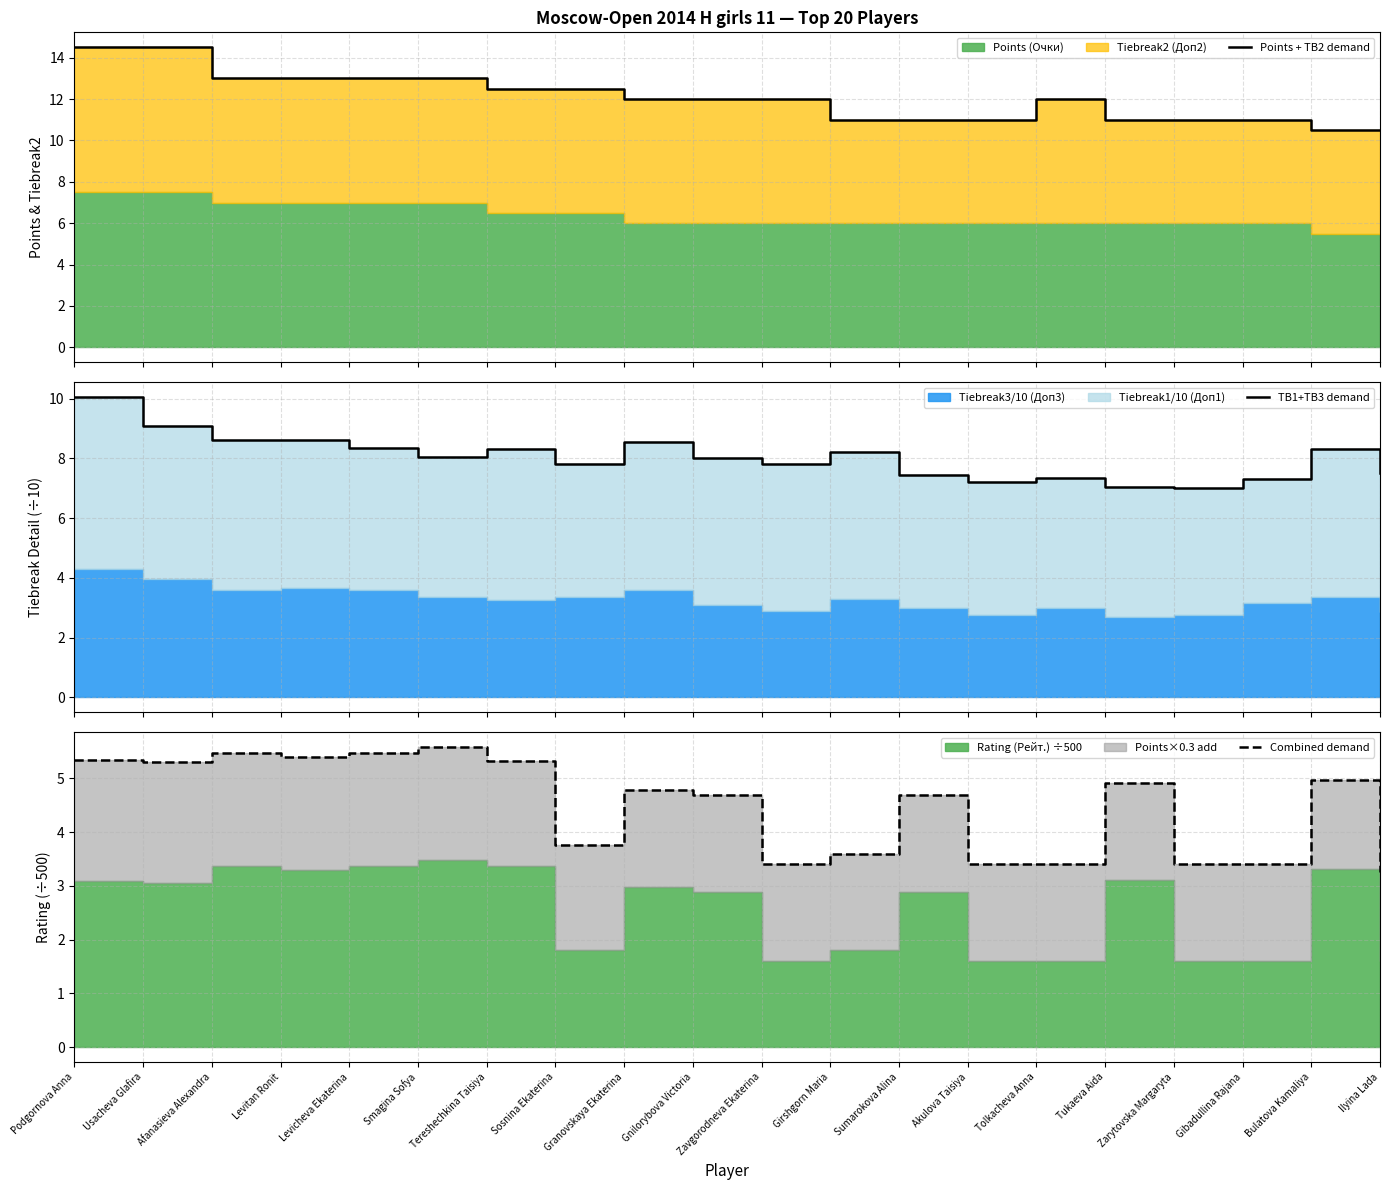

How many series are shown in this chart?

3